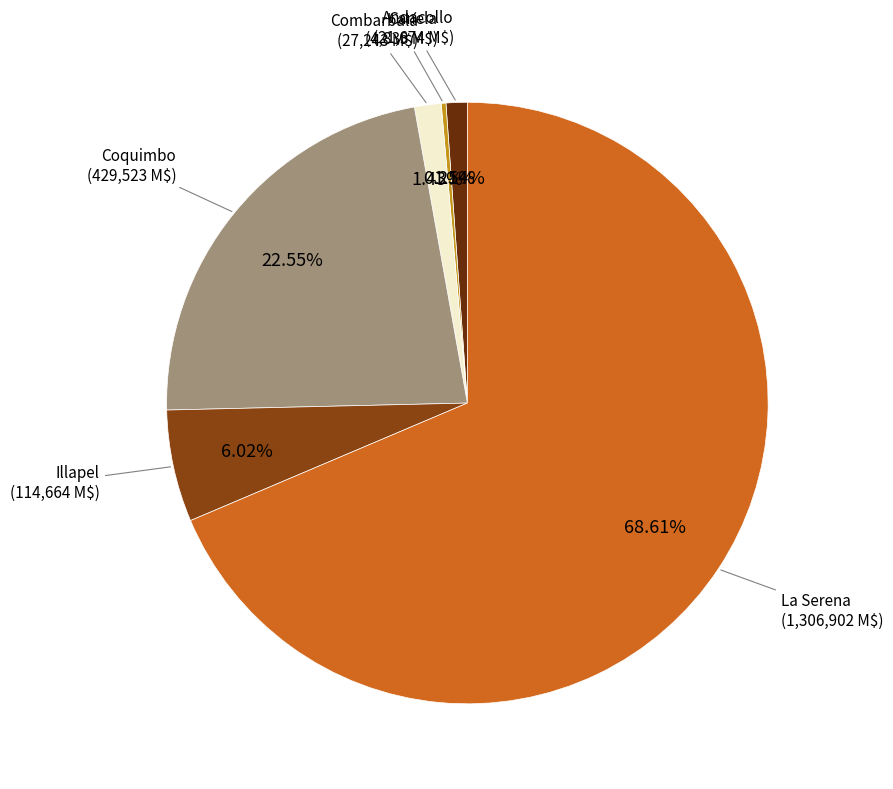

Is there any slice that represents more than half of the pie?

Yes